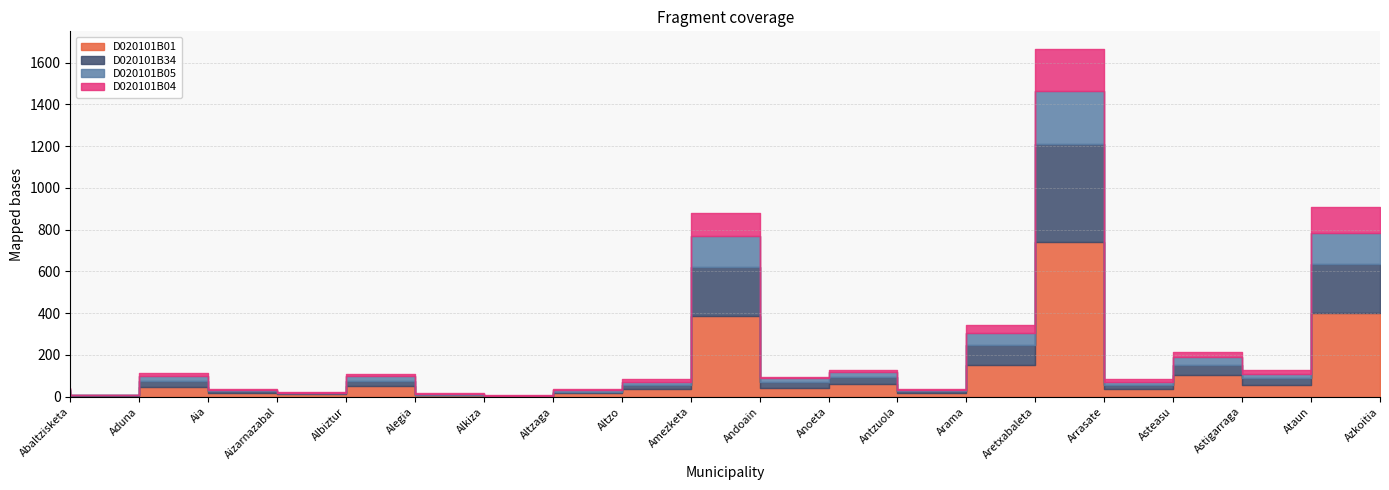

What is the sum of all D020101B01 values?

2213